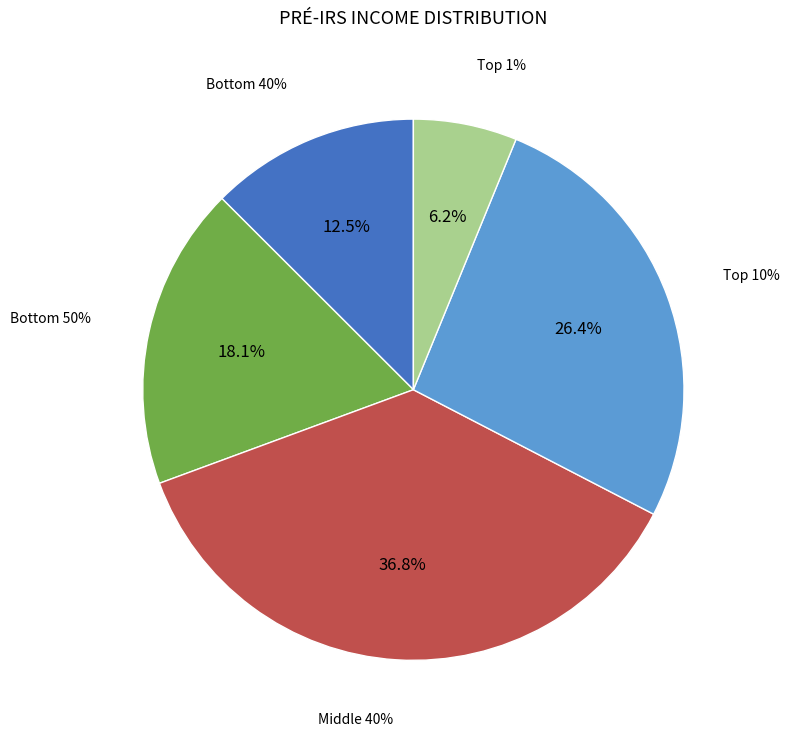

Which slice is the smallest?

Top 1%